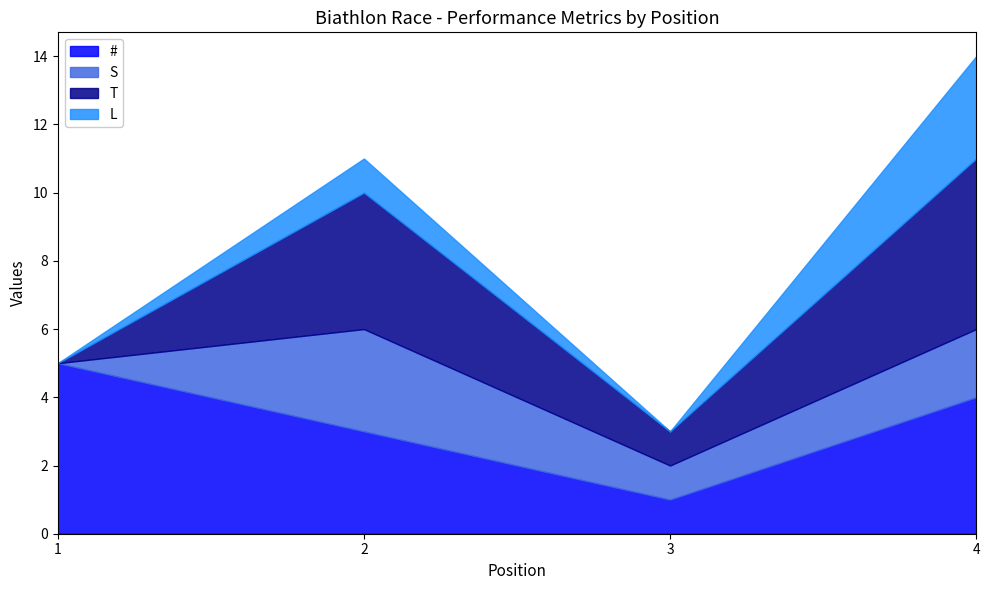

Where is the first local minimum for #?

3